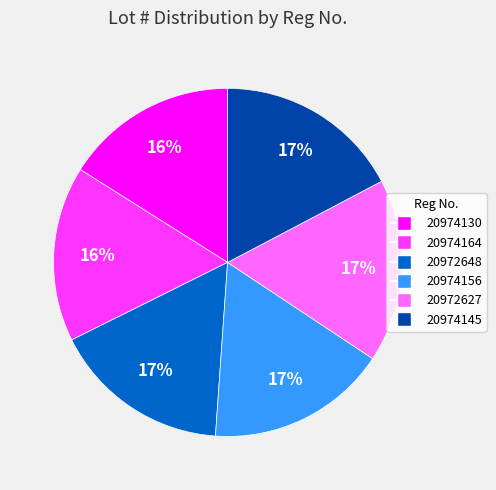

To the nearest percent, what is the average slice percentage?

17%